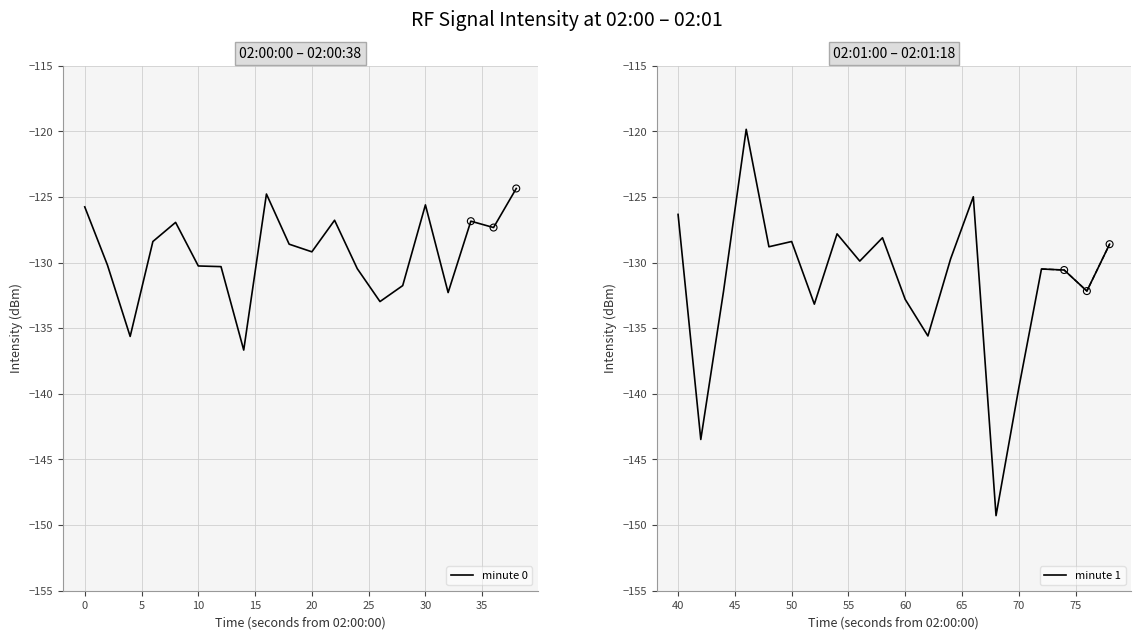

What are all the series names shown in the legend?

minute 0, minute 1